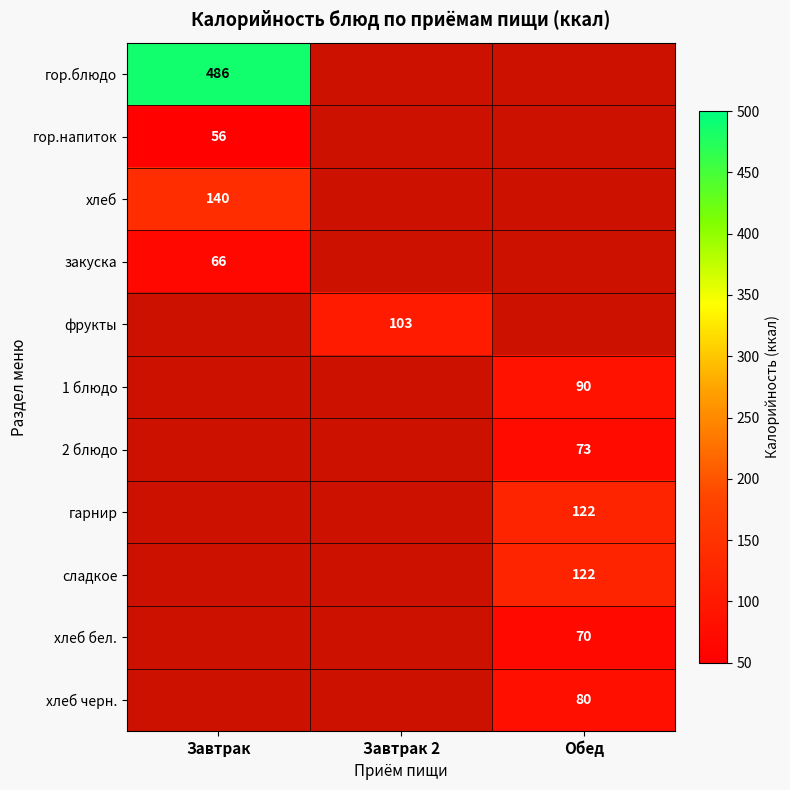

Is it true that 2 блюдо equals 73 at Обед?

True